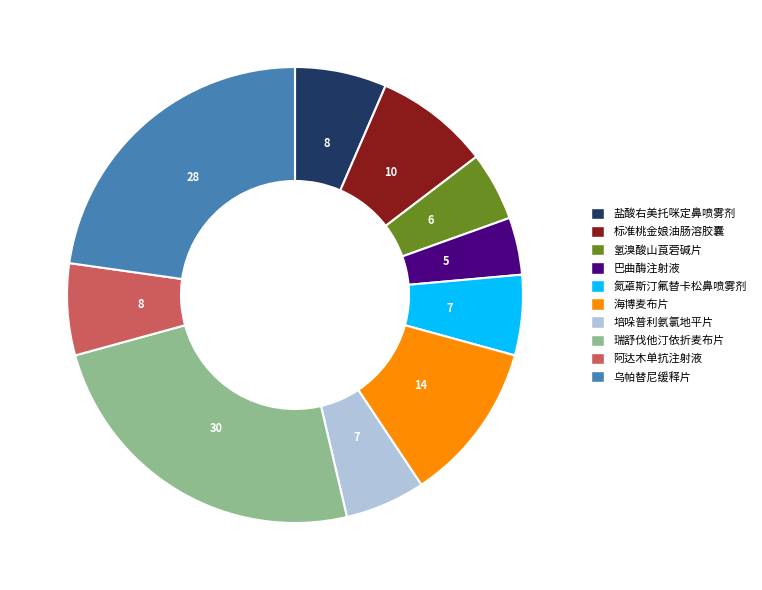

Does 氮䓬斯汀氟替卡松鼻喷雾剂 account for over 50% of the chart?

No